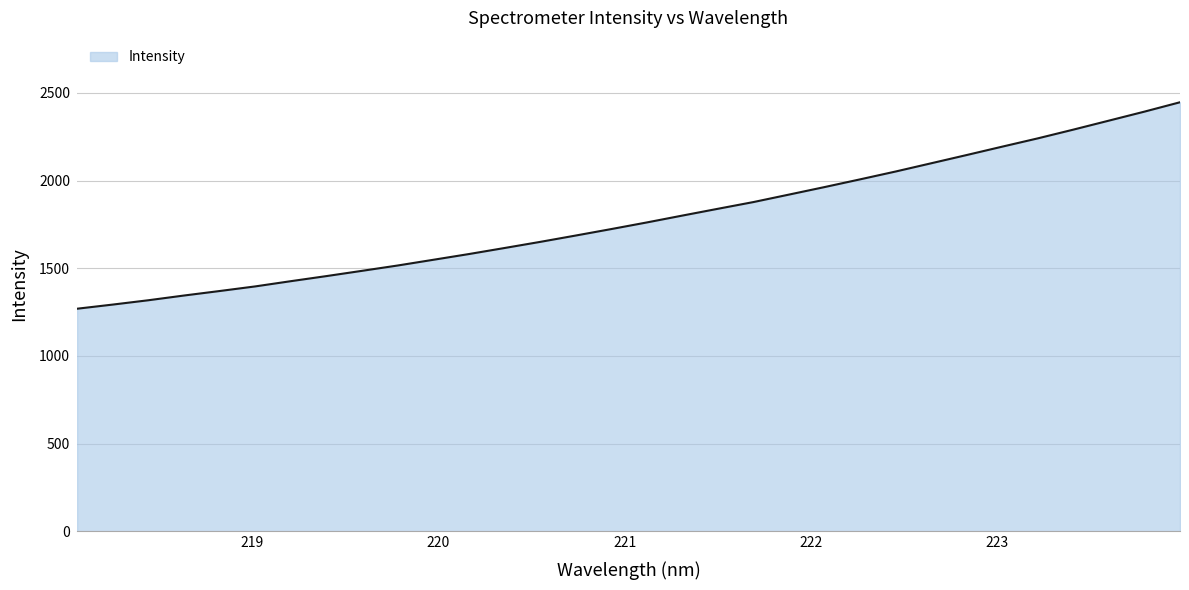

What is the minimum value shown in the chart?

1269.5